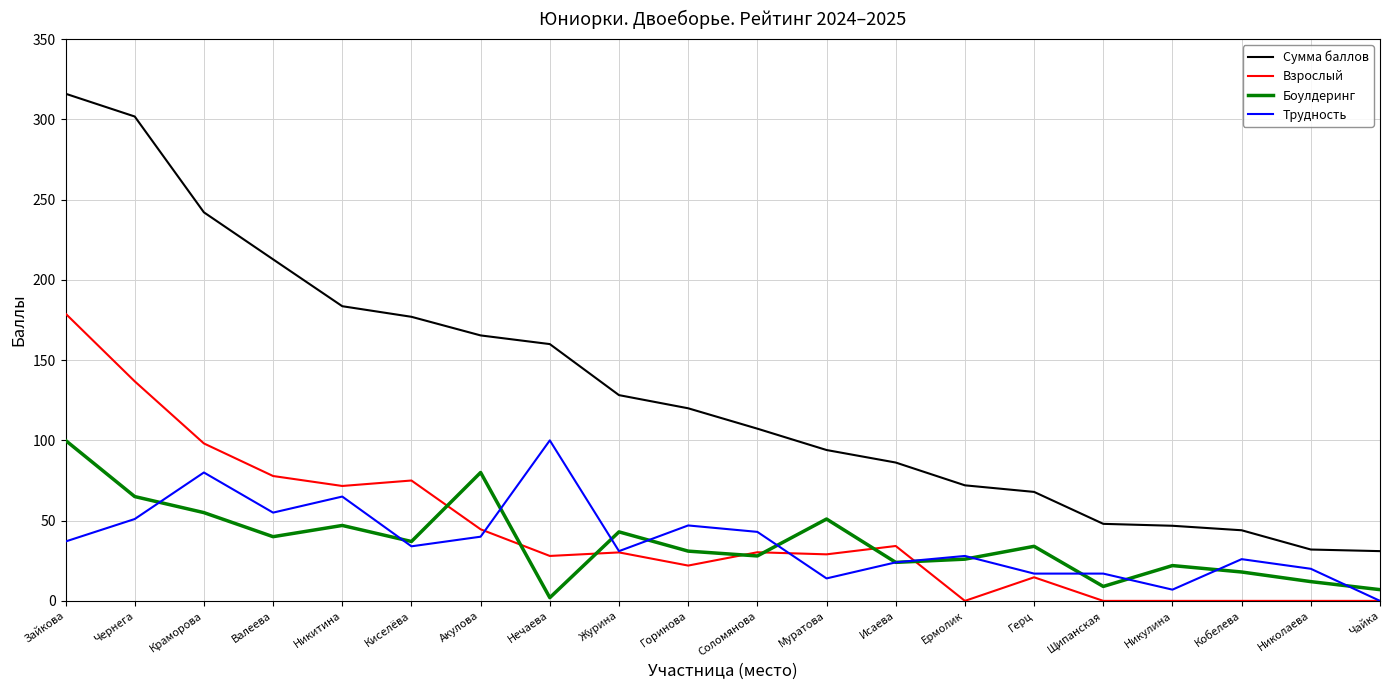

What is the difference between the maximum and minimum values in the Сумма баллов series?

285.0